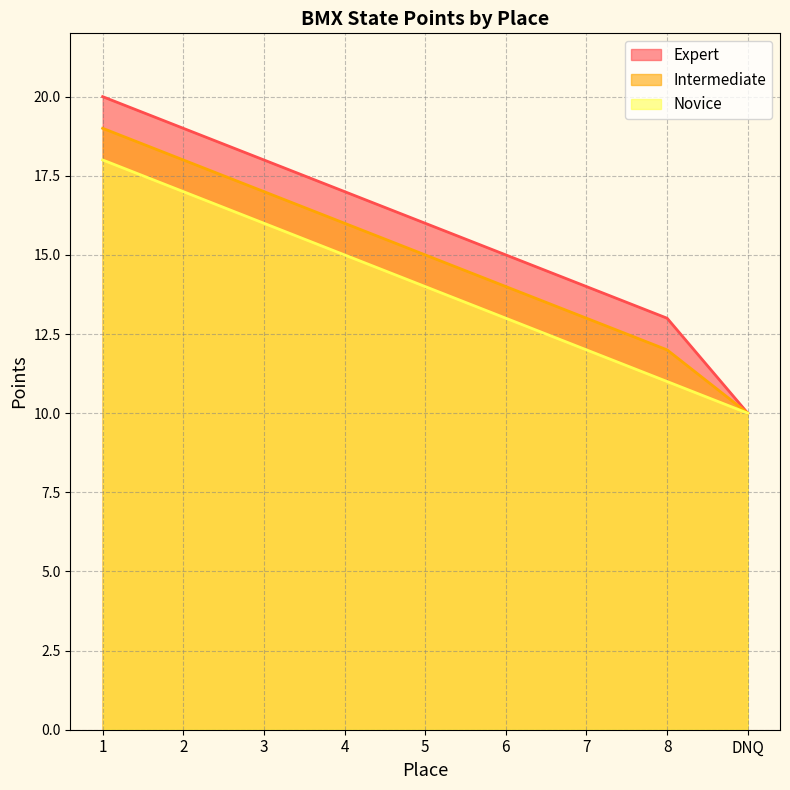

Rank the series by their maximum value, from lowest to highest.

Novice, Intermediate, Expert